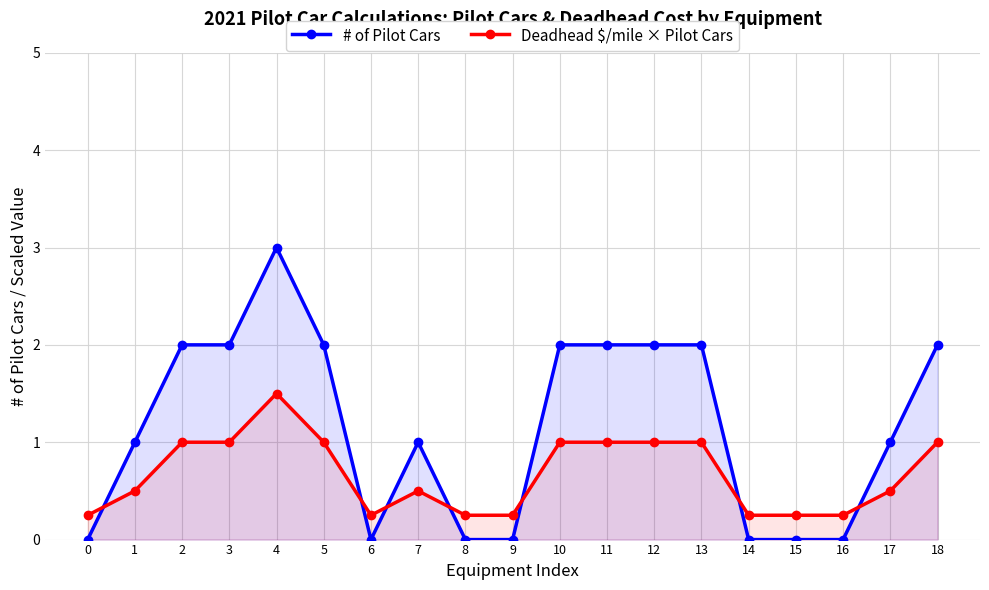

True or false: Deadhead $/mile × Pilot Cars has more than 1 points higher than both neighbors.

True